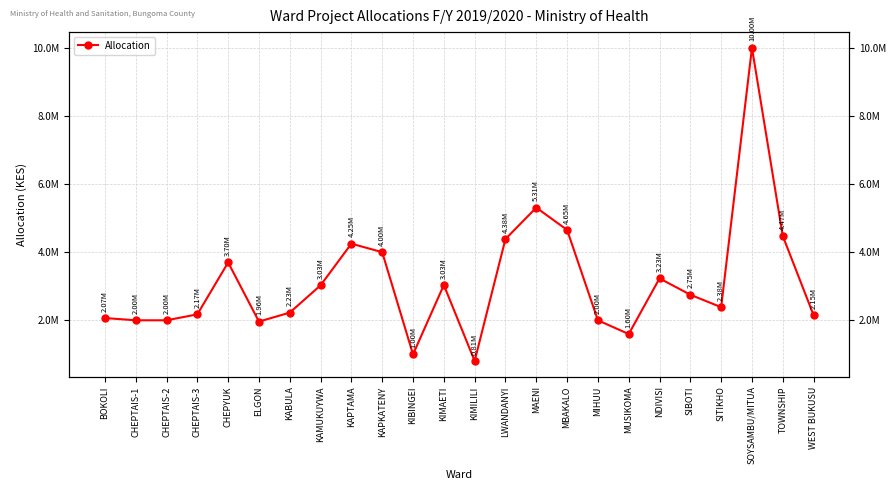

At which category does the data reach its first local peak?

CHEPYUK